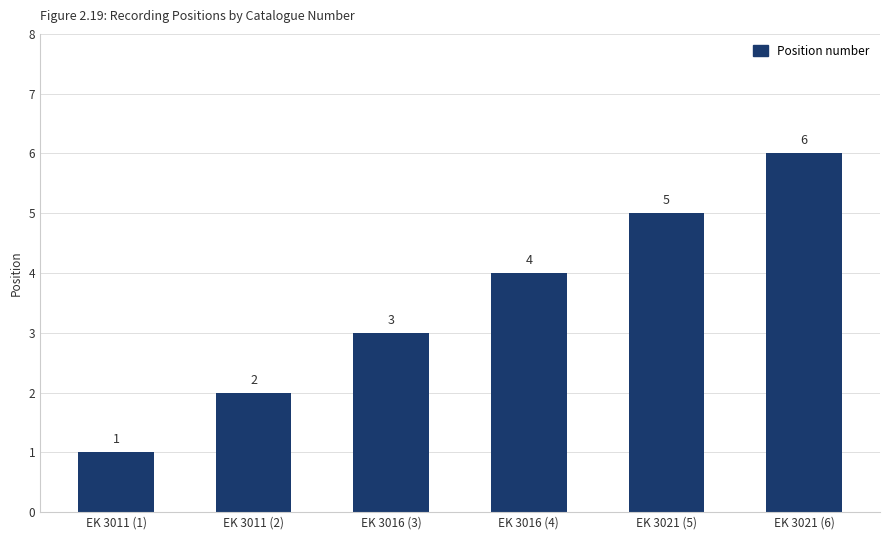

How many data points does each series have?

6